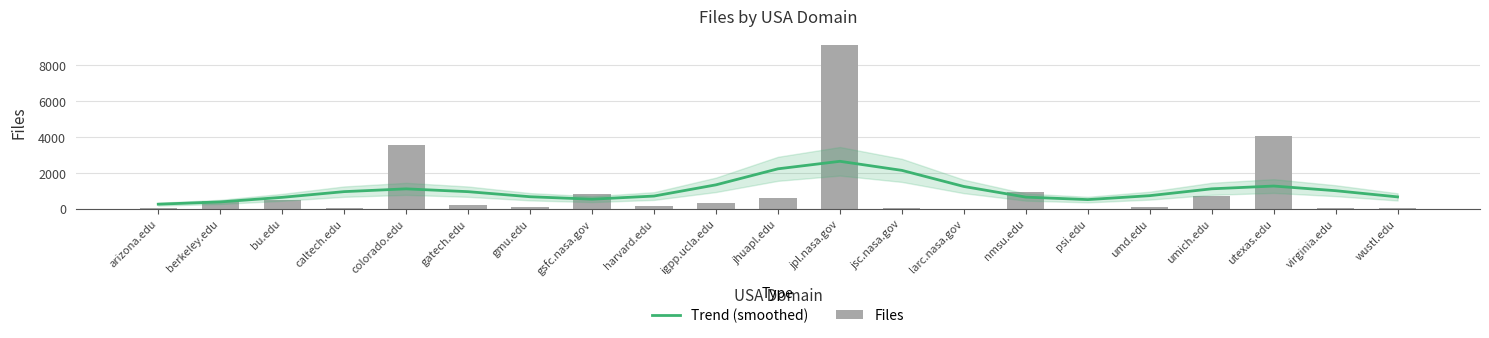

Are the bars horizontal?

No